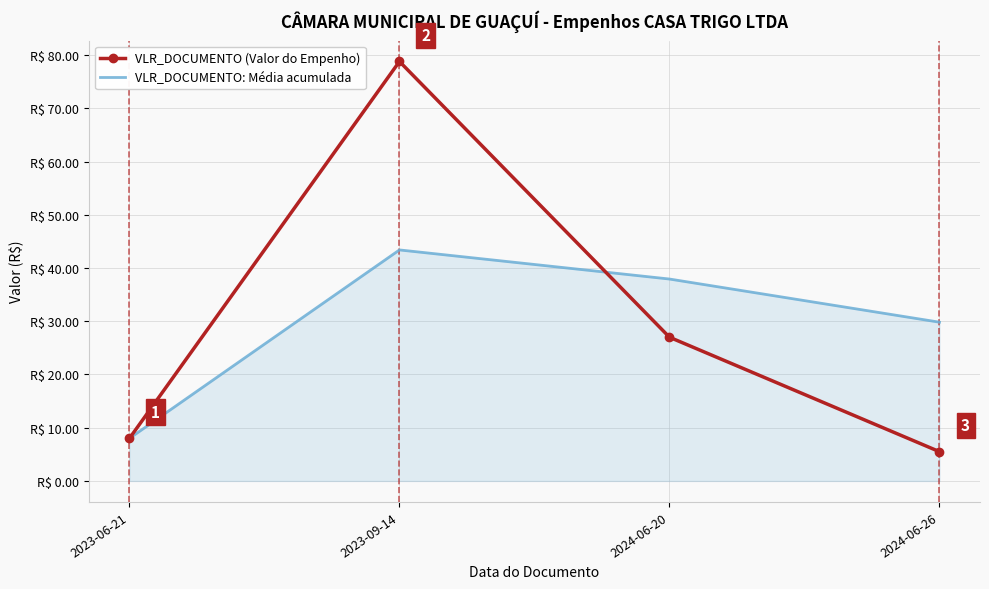

What value does the VLR_DOCUMENTO: Média acumulada series have at 2024-06-26?

29.8